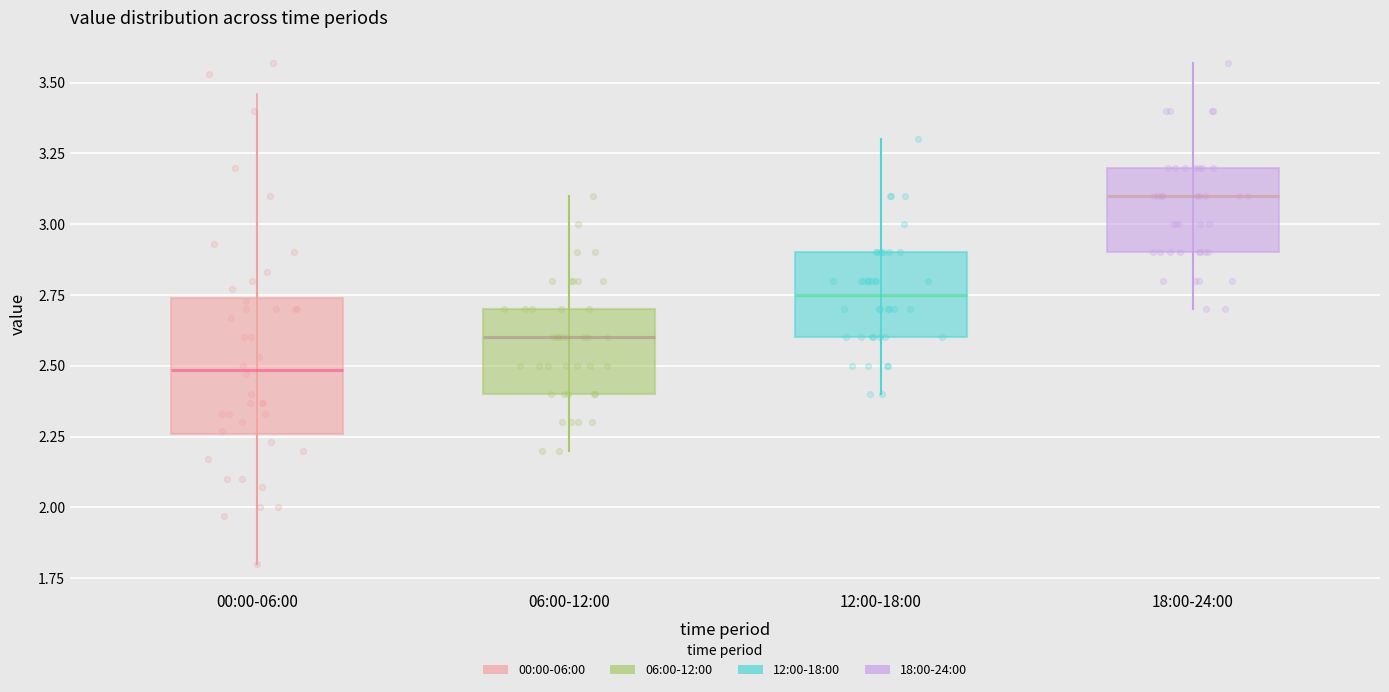

Reading left to right, read every box against the y-axis: the position of its median line, the range the box covers, and the ends of its whiskers. The values are not printed on the chart, so give them approximately, as read against the axis.

00:00-06:00: median 2.50, box 2.25 to 2.75, whiskers 1.80 to 3.40
06:00-12:00: median 2.60, box 2.40 to 2.70, whiskers 2.20 to 3.10
12:00-18:00: median 2.75, box 2.60 to 2.90, whiskers 2.40 to 3.30
18:00-24:00: median 3.10, box 2.90 to 3.20, whiskers 2.70 to 3.55